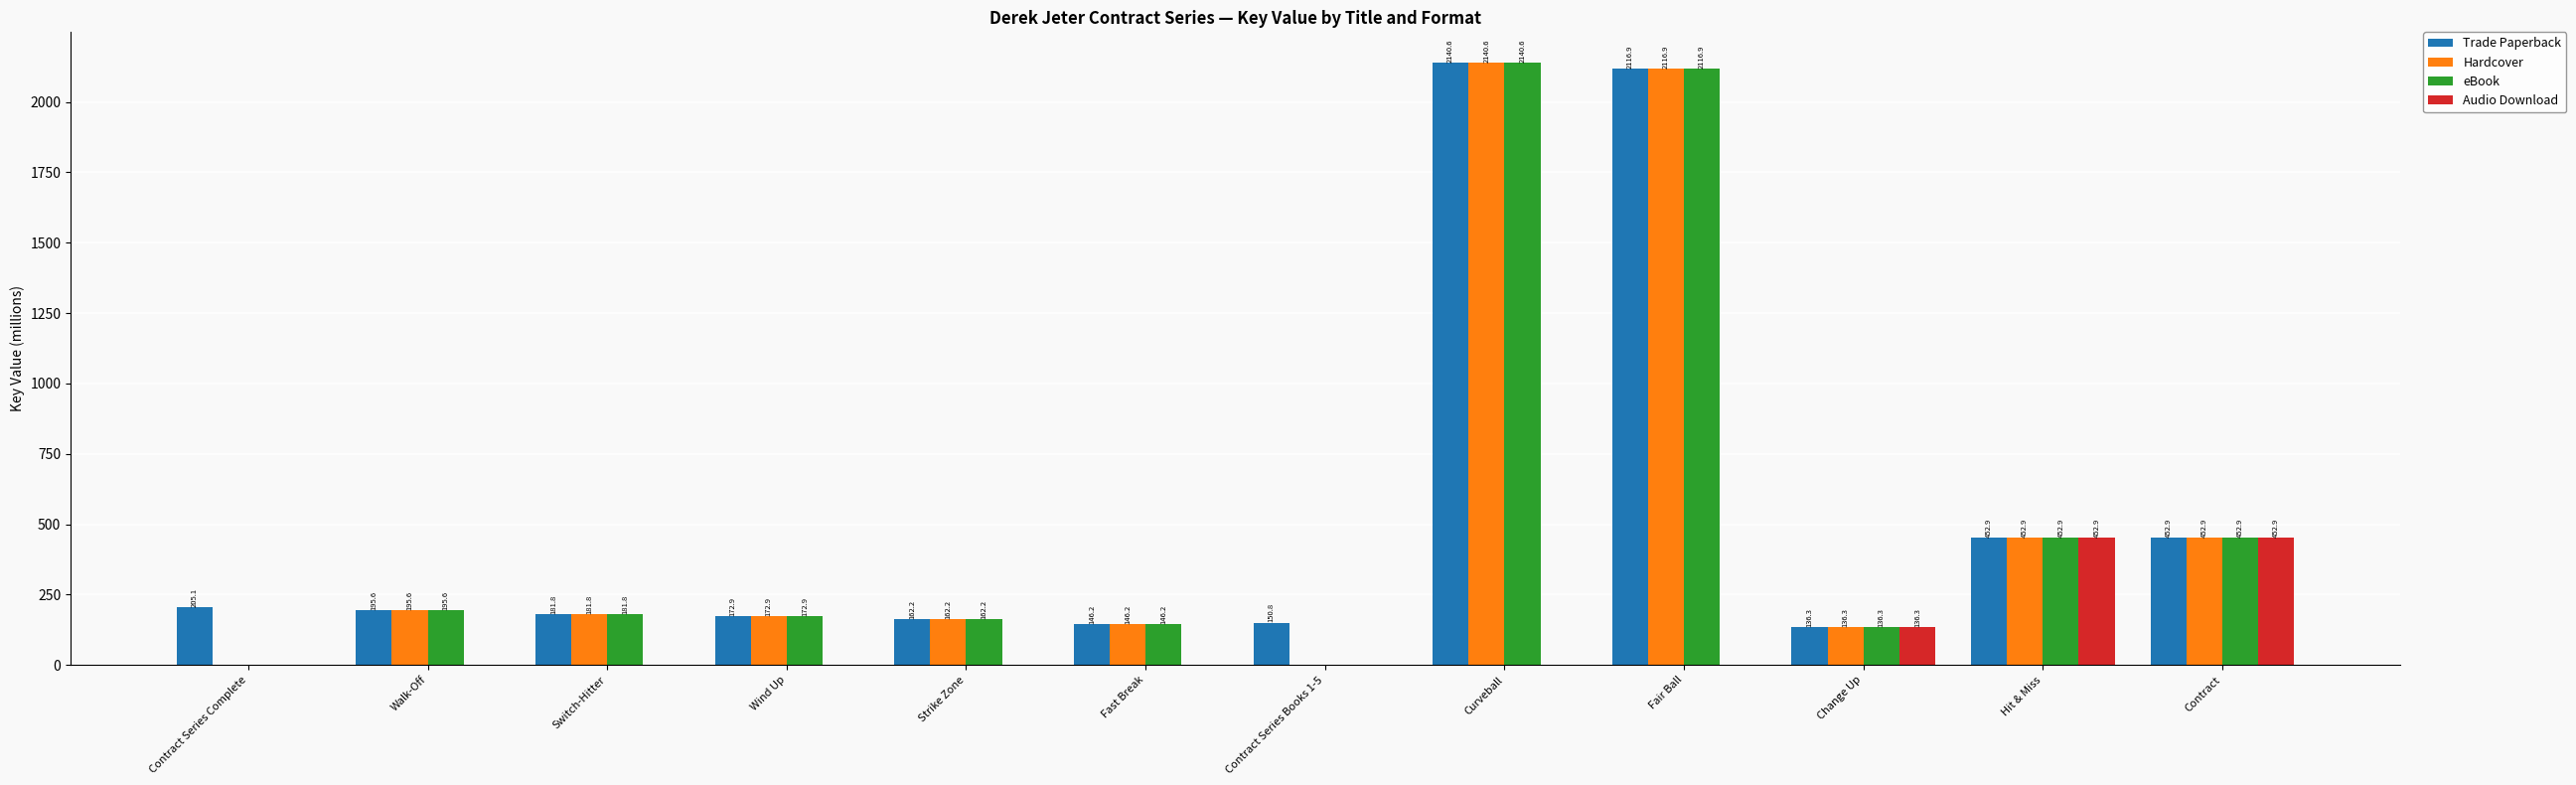

How many series are shown in this chart?

4